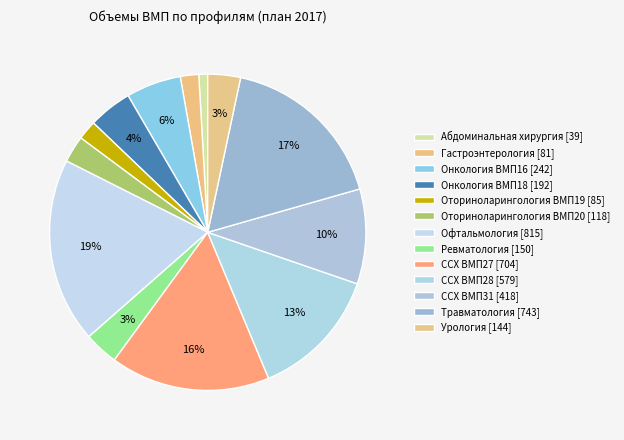

Which category has the biggest portion of the pie?

19